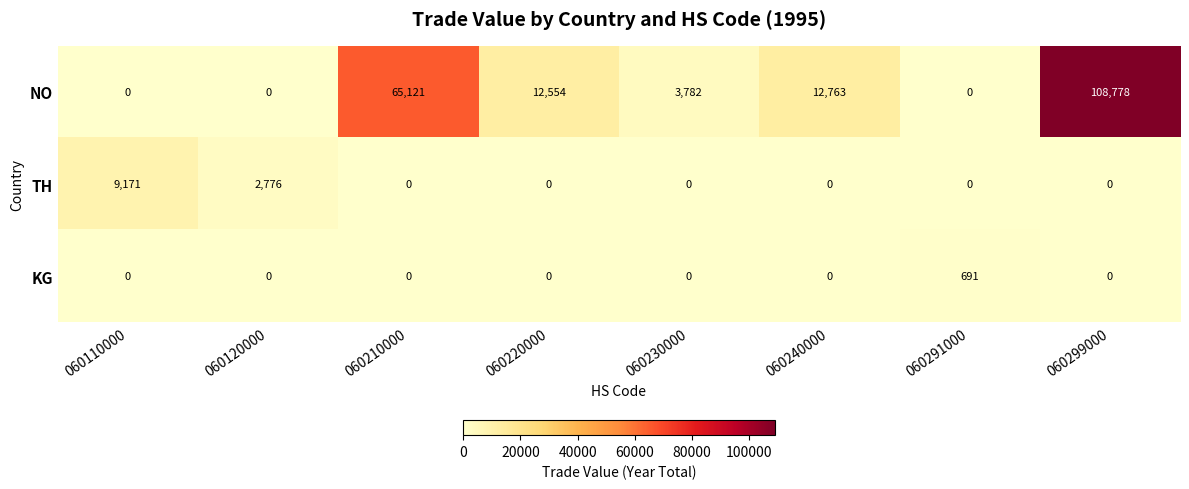

Reading left to right, list all the values displayed in this chart.

NO: 060110000=0	060120000=0	060210000=65121	060220000=12554	060230000=3782	060240000=12763	060291000=0	060299000=108778
TH: 060110000=9171	060120000=2776	060210000=0	060220000=0	060230000=0	060240000=0	060291000=0	060299000=0
KG: 060110000=0	060120000=0	060210000=0	060220000=0	060230000=0	060240000=0	060291000=691	060299000=0